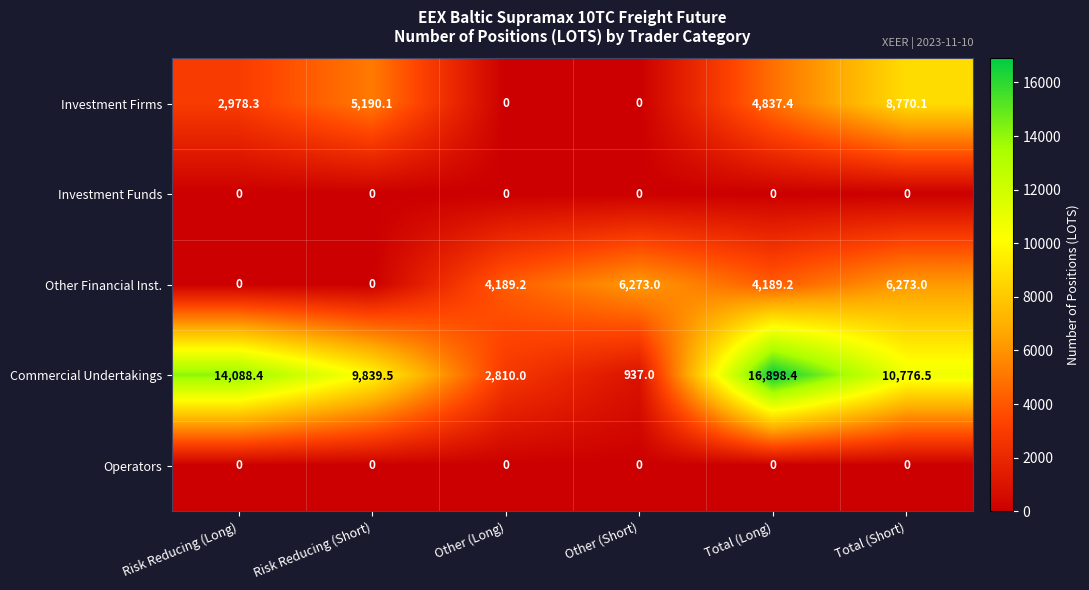

How many distinct data groups are displayed?

5